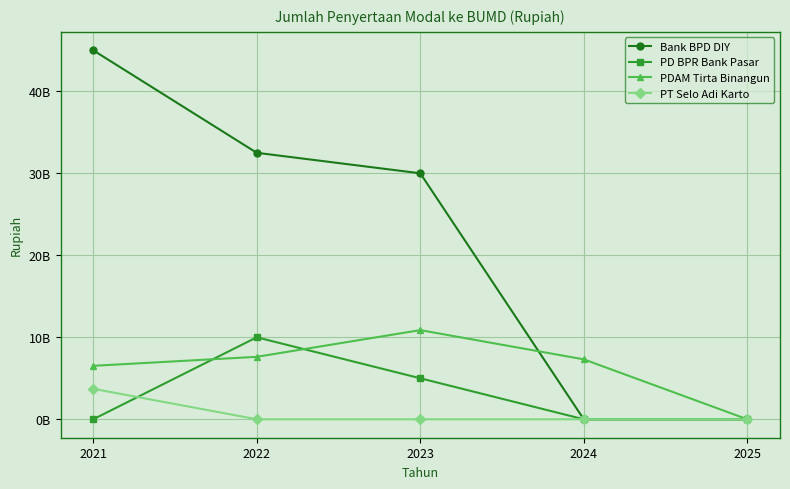

At how many categories does at least one series exceed 6167207094?

4